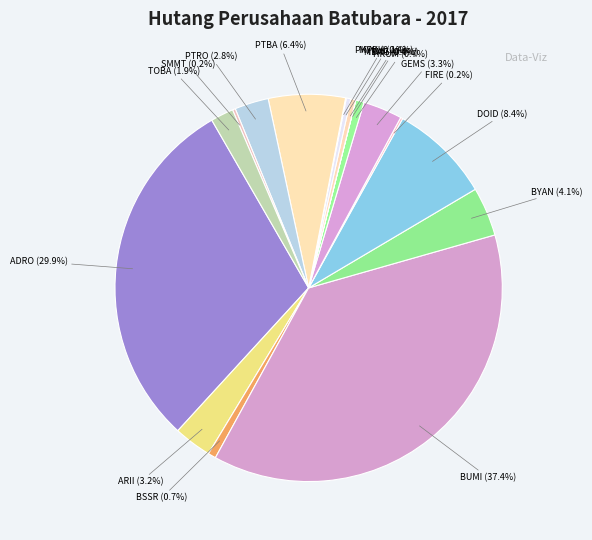

What is the largest slice in the pie chart?

BUMI